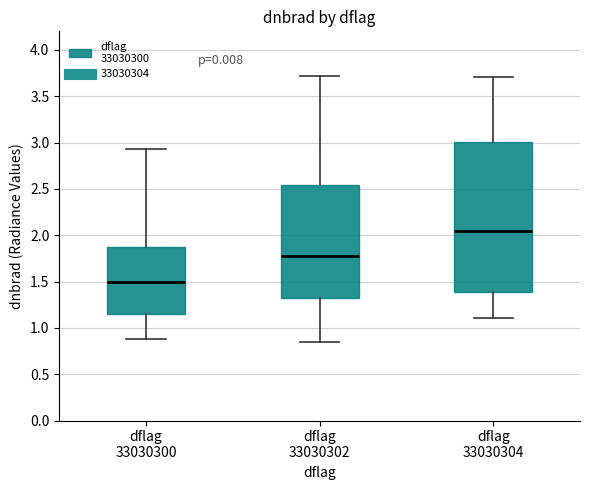

Reading left to right, read every box against the y-axis: the position of its median line, the range the box covers, and the ends of its whiskers. The values are not printed on the chart, so give them approximately, as read against the axis.

dflag 33030300: median 1.50, box 1.15 to 1.85, whiskers 0.90 to 2.95
dflag 33030302: median 1.75, box 1.35 to 2.55, whiskers 0.85 to 3.70
dflag 33030304: median 2.05, box 1.40 to 3.00, whiskers 1.10 to 3.70